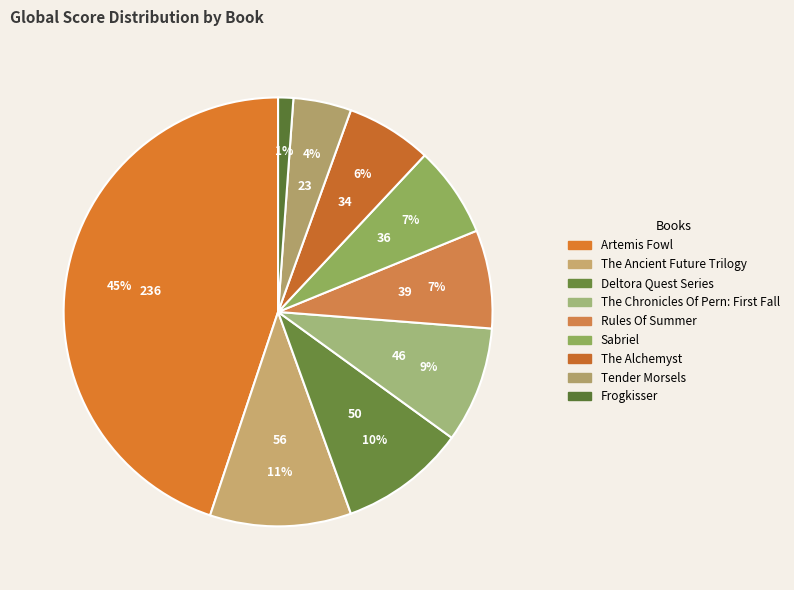

Does Deltora Quest Series account for over 50% of the chart?

No